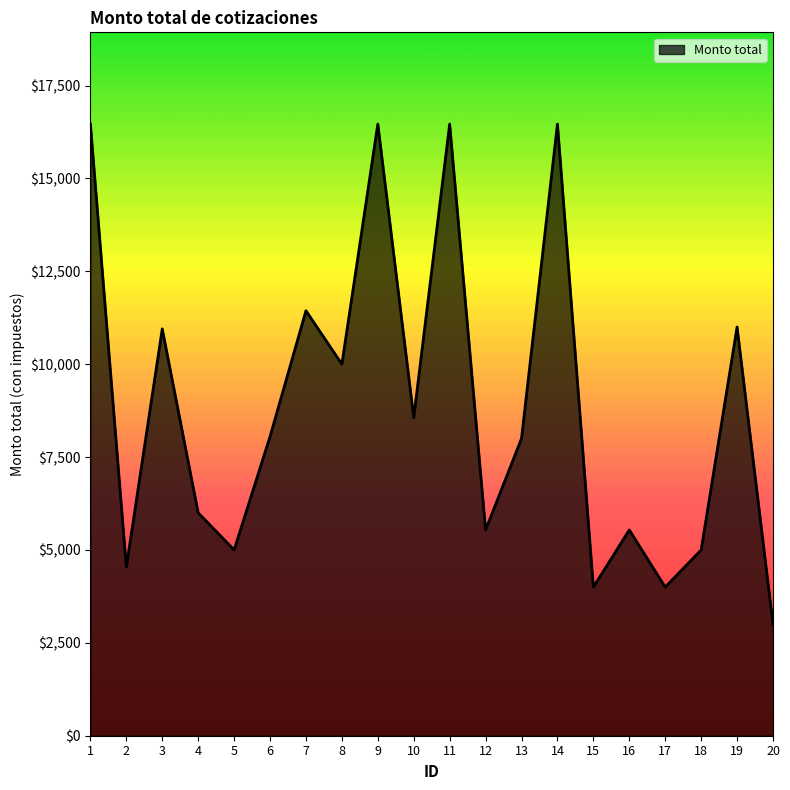

What is the difference between the values at 10 and 18?

3560.9